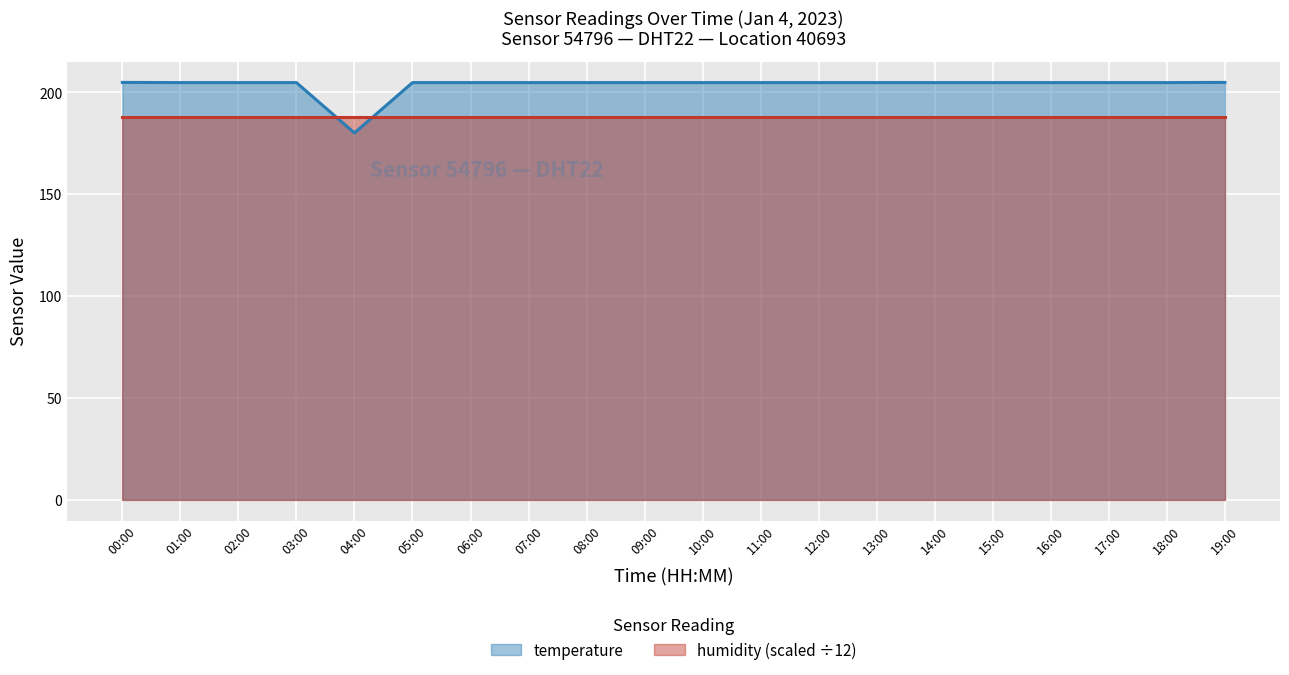

What is the sum of all values?

4071.5